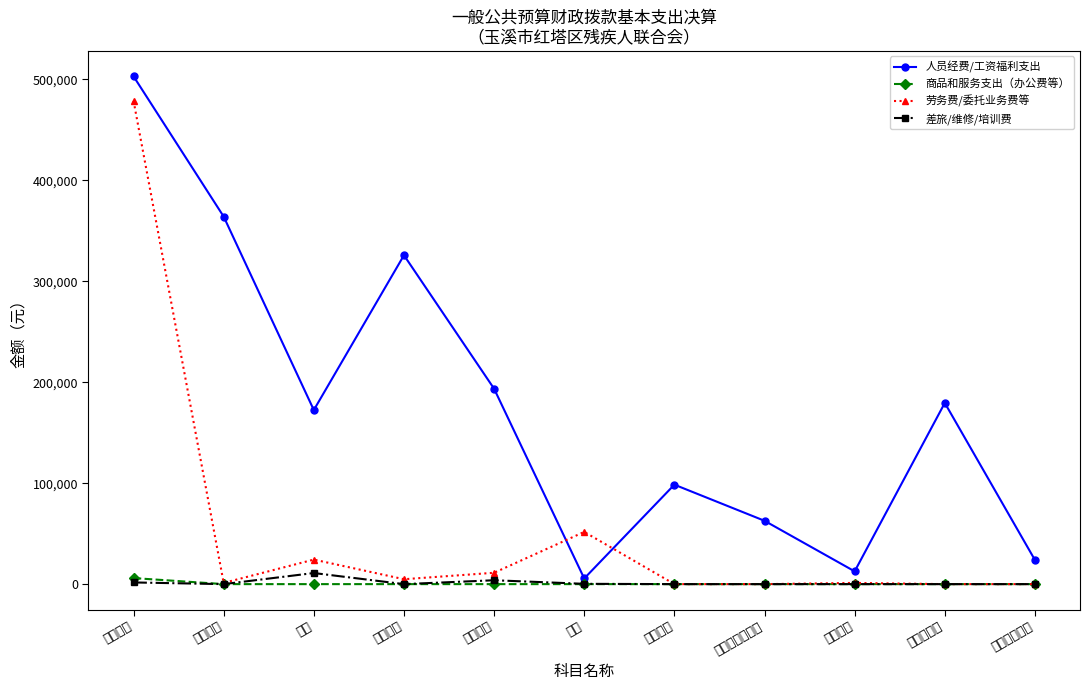

Count the number of data series in this chart.

4